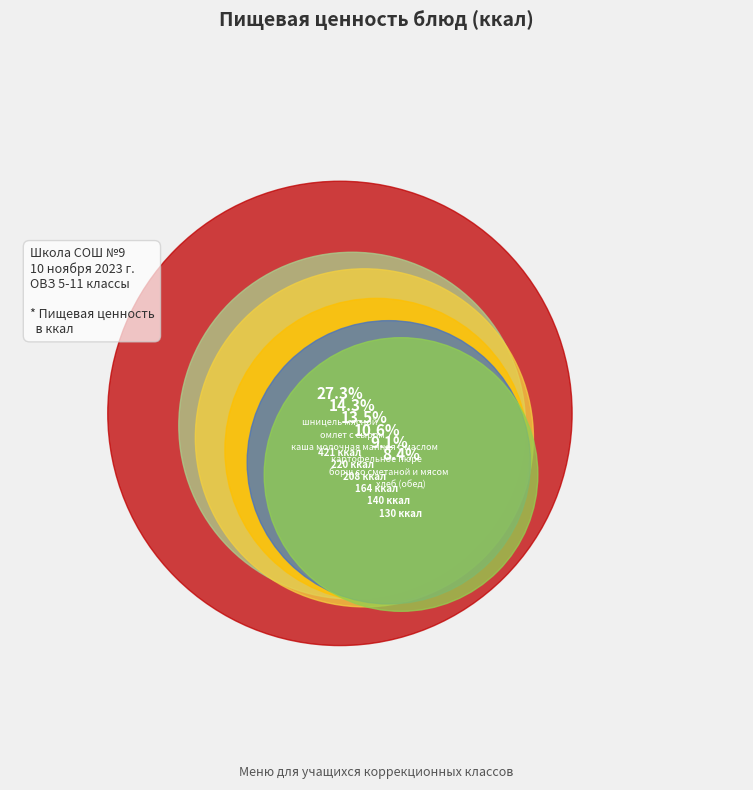

What is the largest slice in the pie chart?

шницель мясной